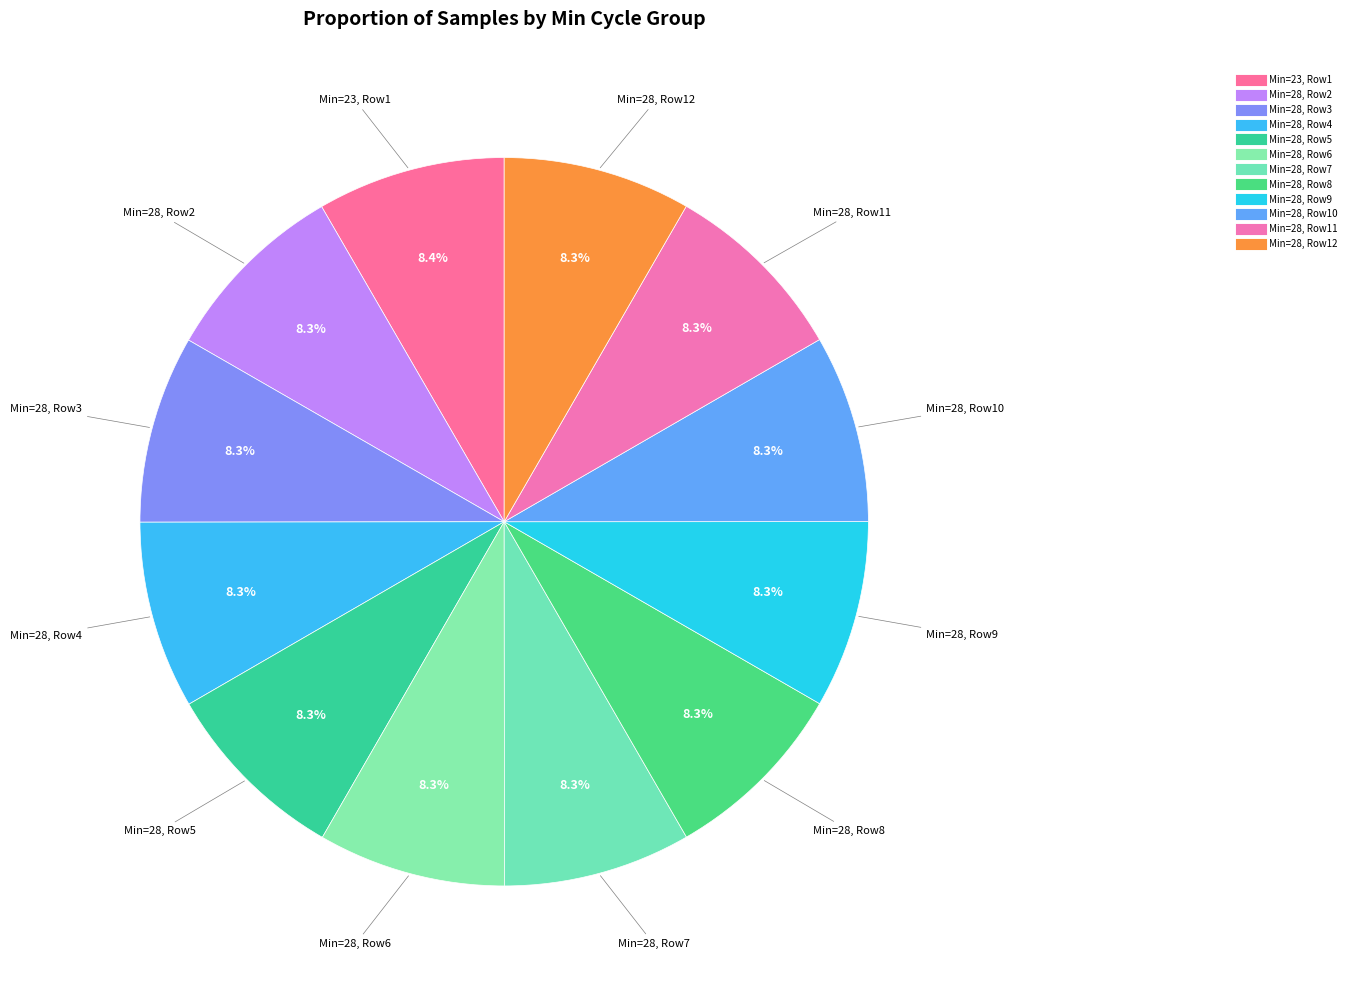

How many slices are in this pie chart?

12